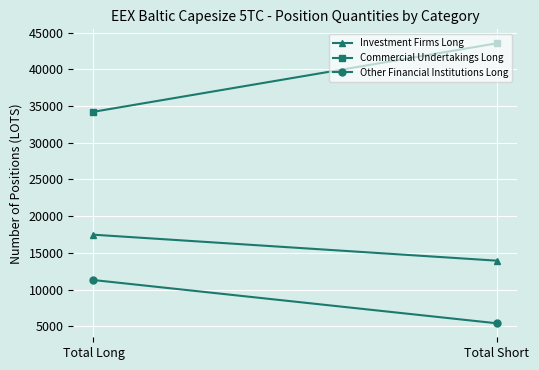

Rank the categories by Other Financial Institutions Long value from lowest to highest.

Total Short, Total Long